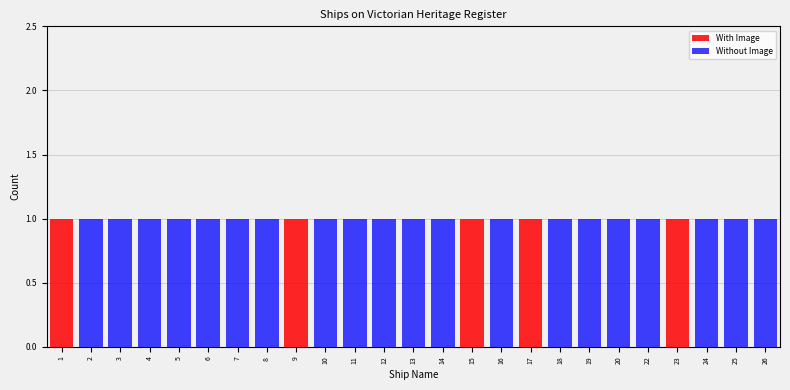

The value of With Image at 12 is 0. True or false?

True